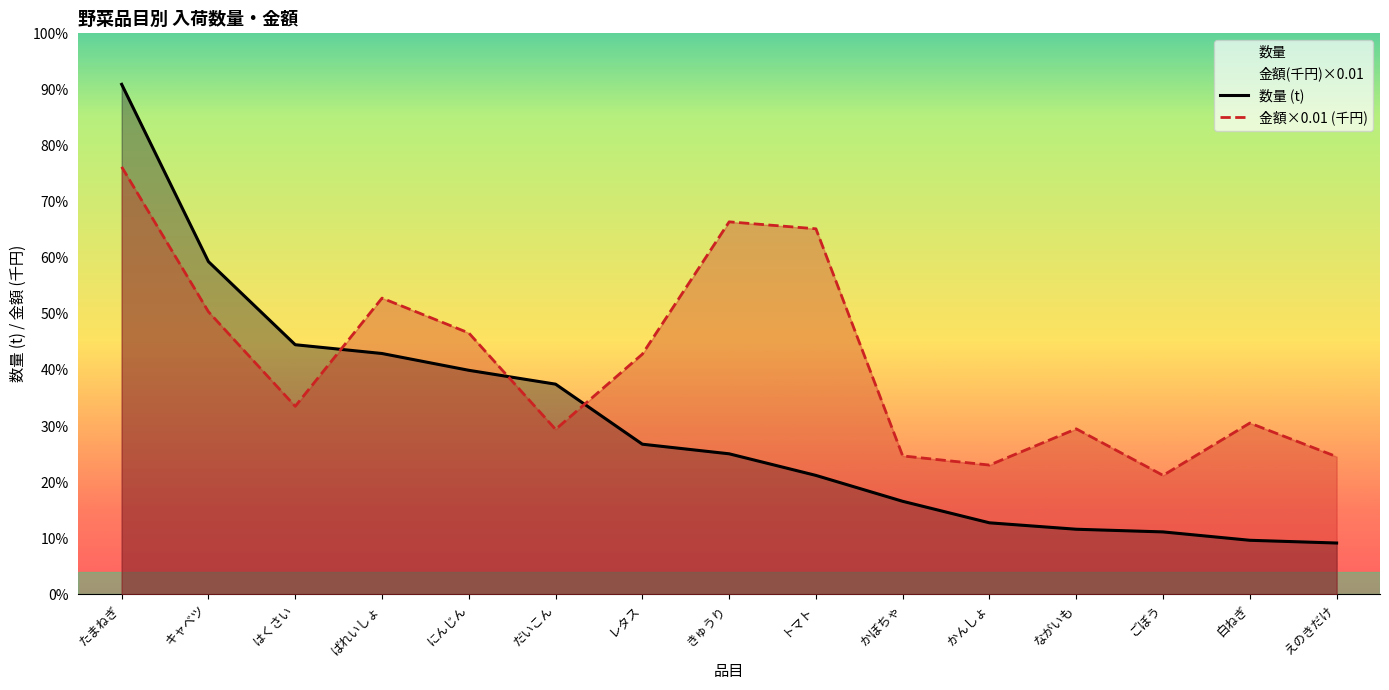

Does the chart have visible grid lines?

No